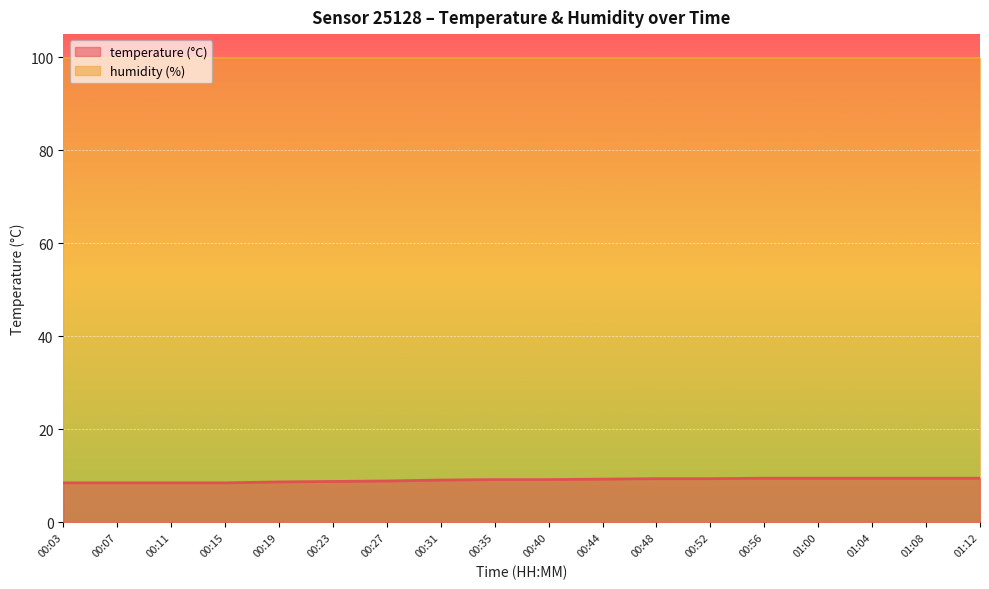

Where does the data first go above 9?

00:31